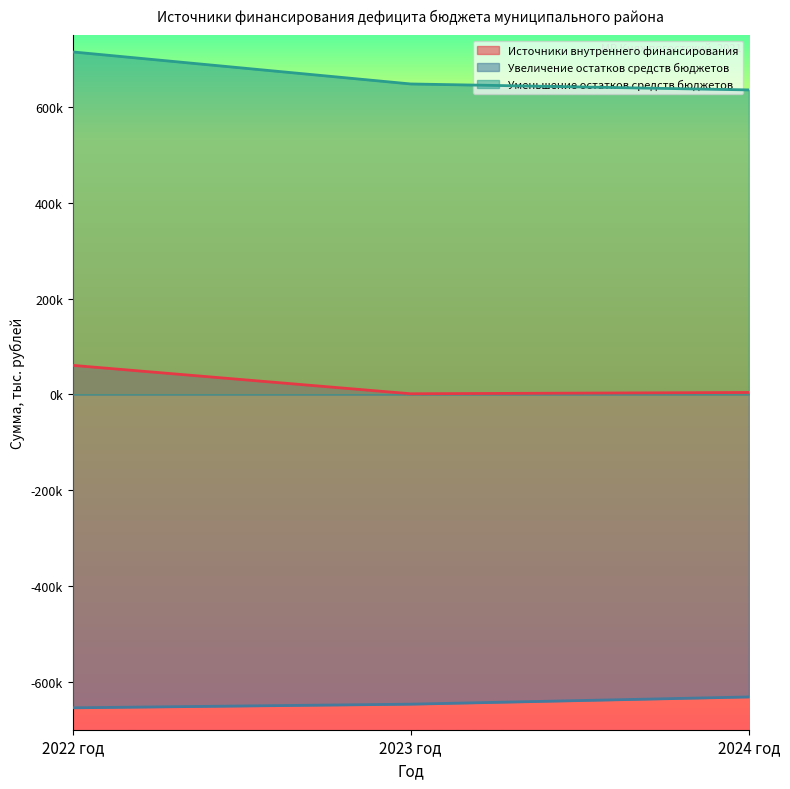

The value of Уменьшение остатков средств бюджетов at 2023 год is 288149.0. True or false?

False